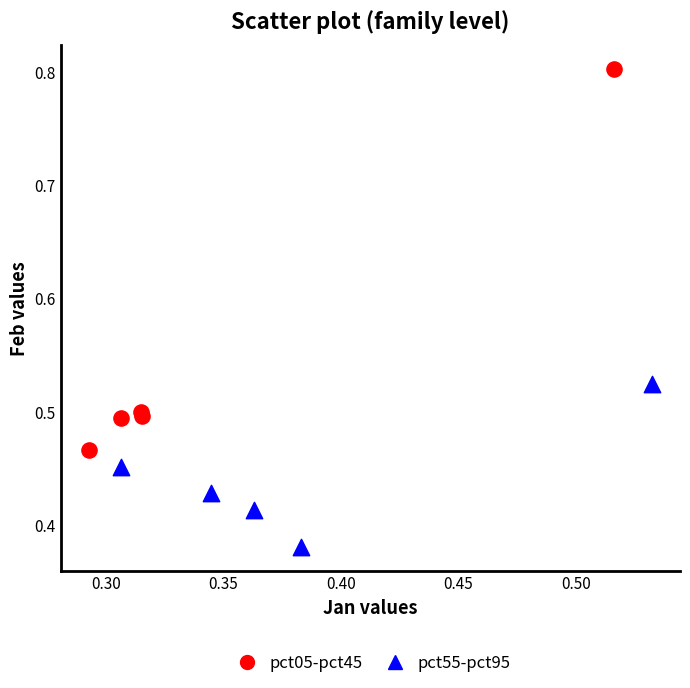

What are all the series names shown in the legend?

pct05-pct45, pct55-pct95